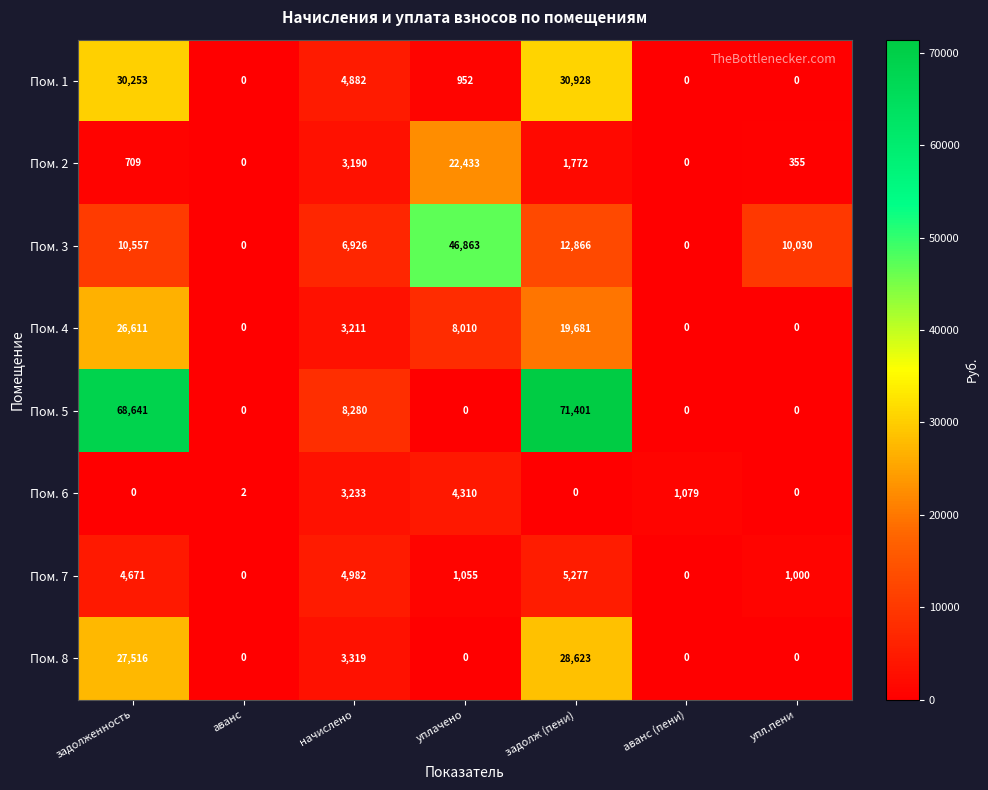

Read the Пом. 8 value at задолженность, to the nearest 10.

27520